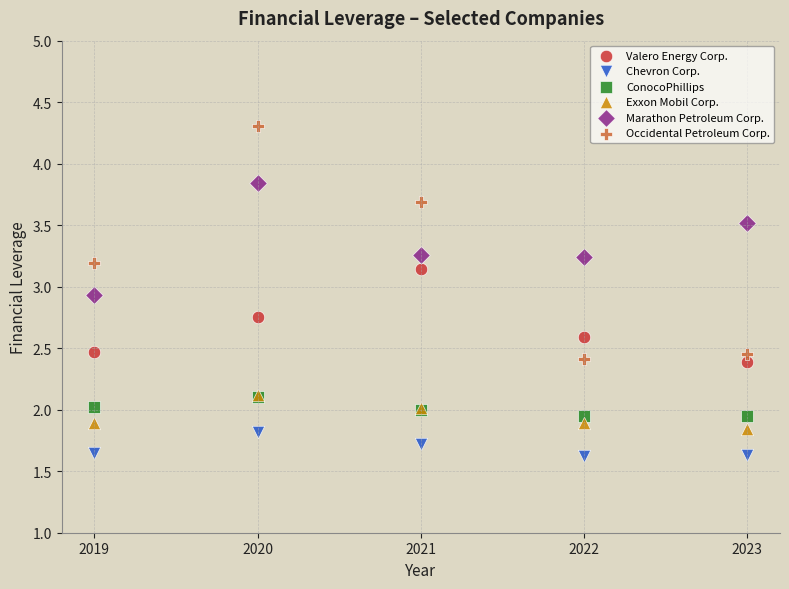

What are all the series names shown in the legend?

Valero Energy Corp., Chevron Corp., ConocoPhillips, Exxon Mobil Corp., Marathon Petroleum Corp., Occidental Petroleum Corp.